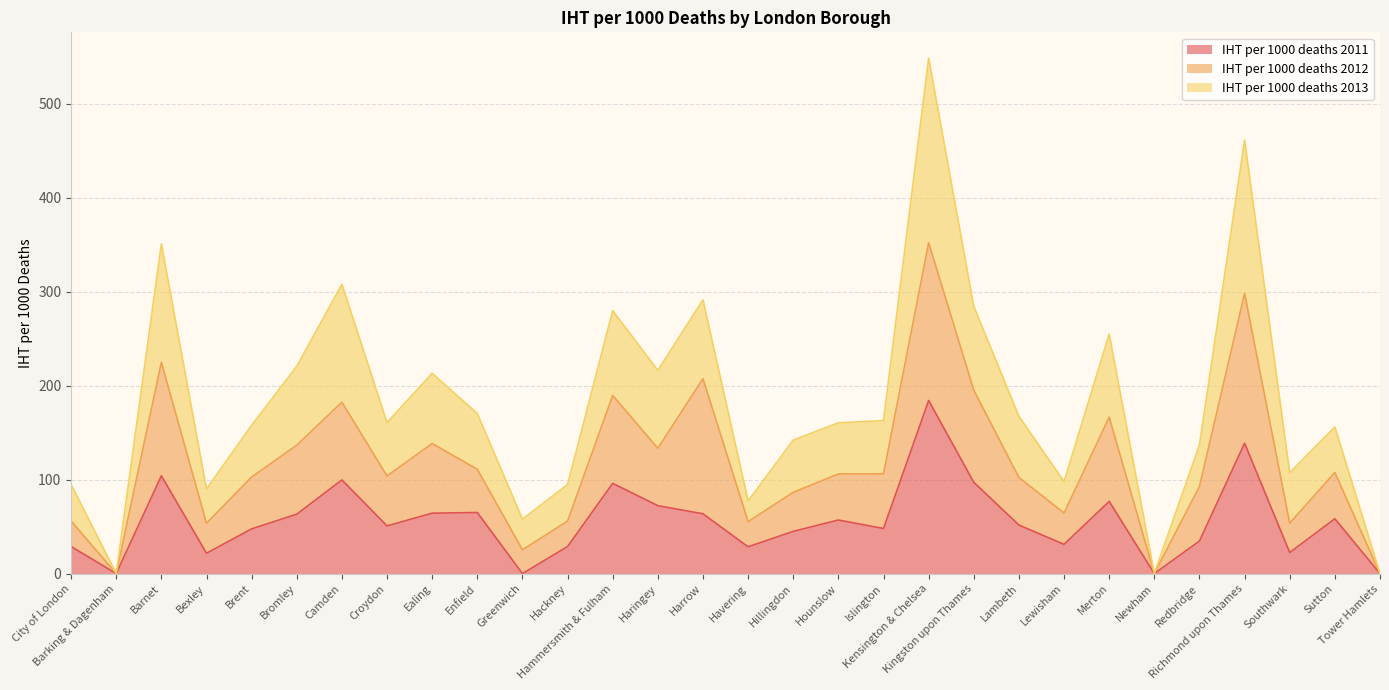

True or false: IHT per 1000 deaths 2013 and IHT per 1000 deaths 2011 cross at least once.

False